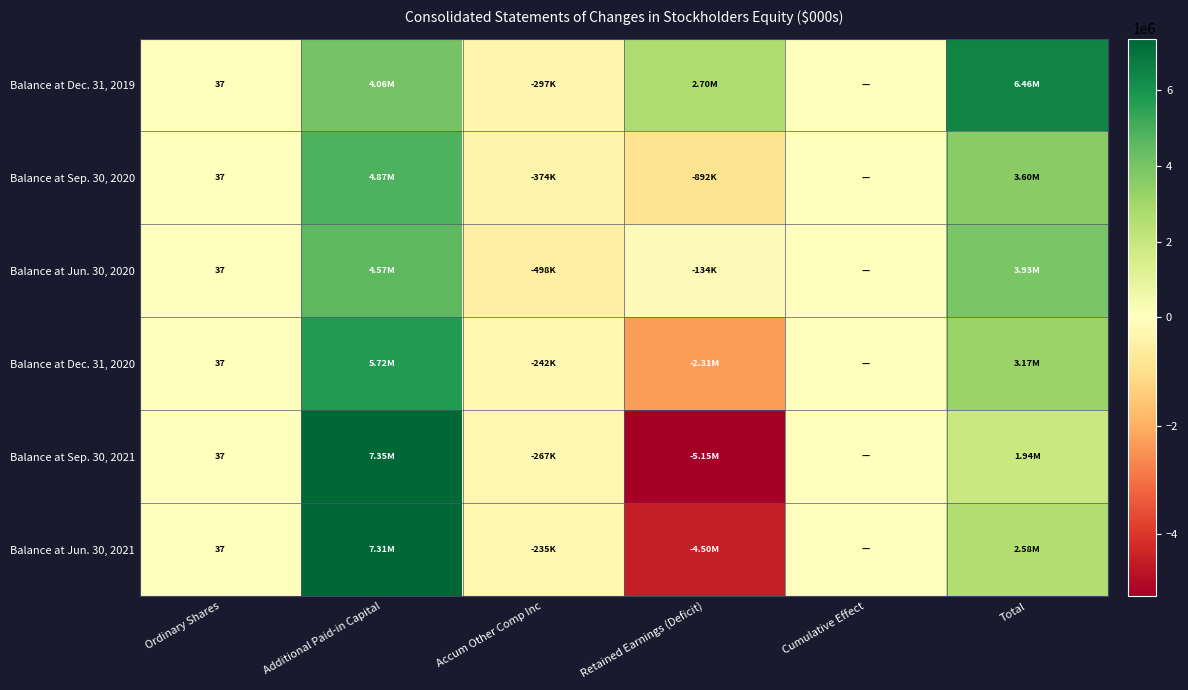

Where is Balance at Dec. 31, 2020 nearest to the value 1706550?

Total